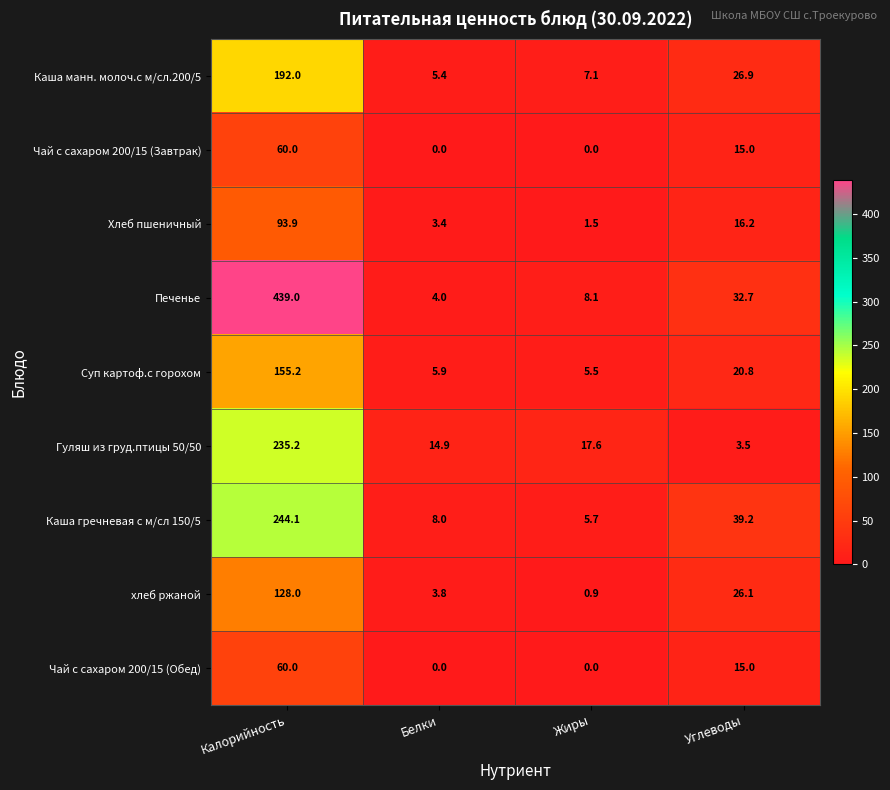

True or false: Каша манн. молоч.с м/сл.200/5 has a value of 17.9 at Углеводы.

False